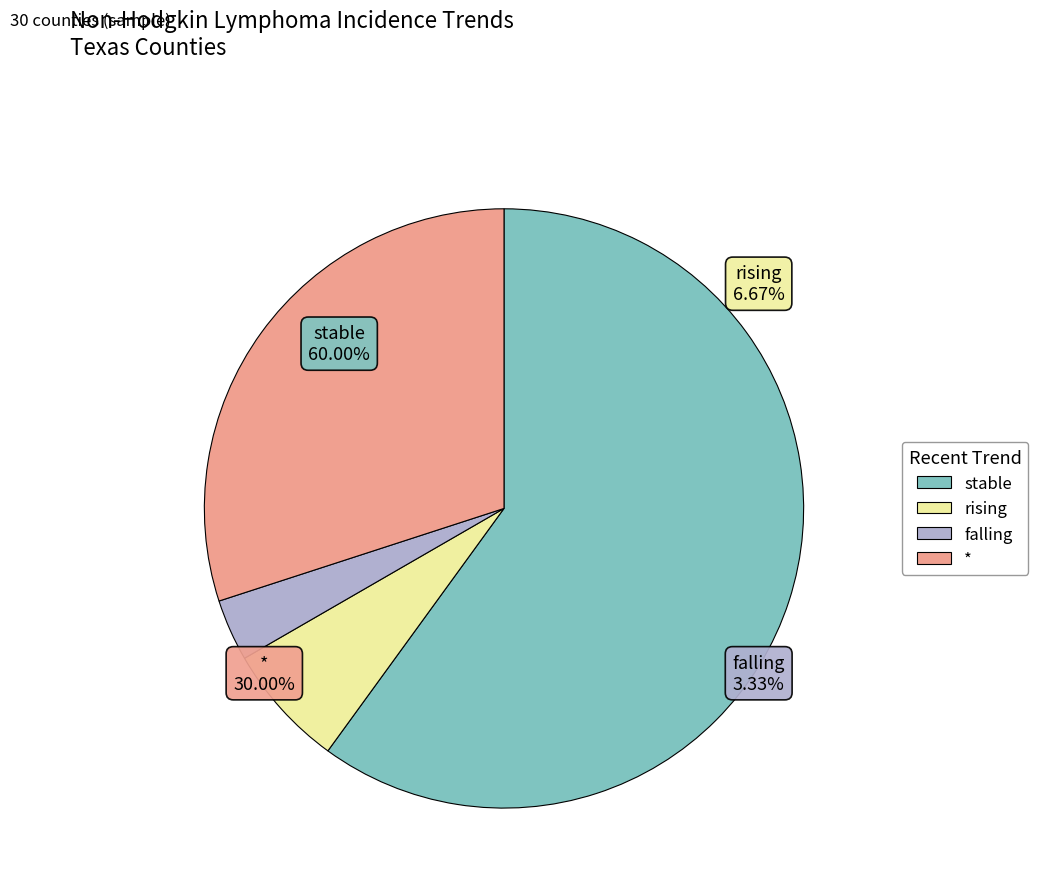

What is the smallest slice in the pie chart?

falling